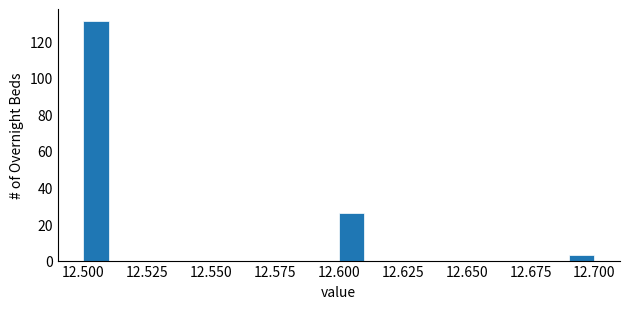

Around what value on the x-axis is the tallest bar? Give the approximate position of its centre, as read against the axis.

12.505